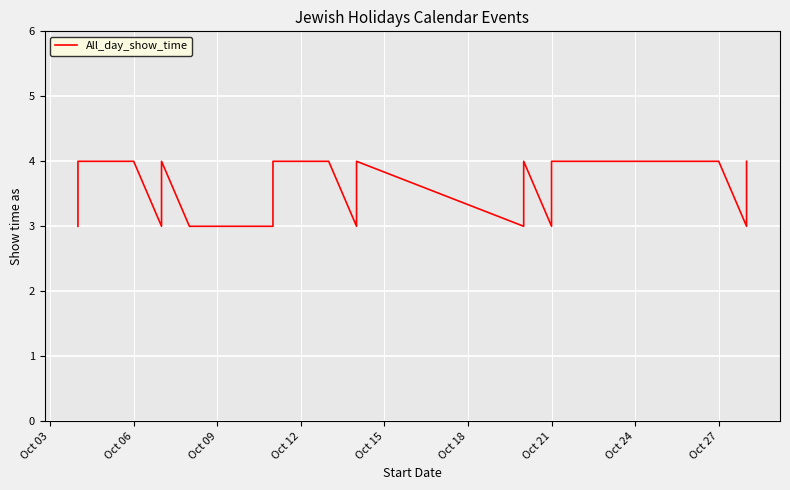

What is the difference between the values at Oct 24 and Oct 03?

1